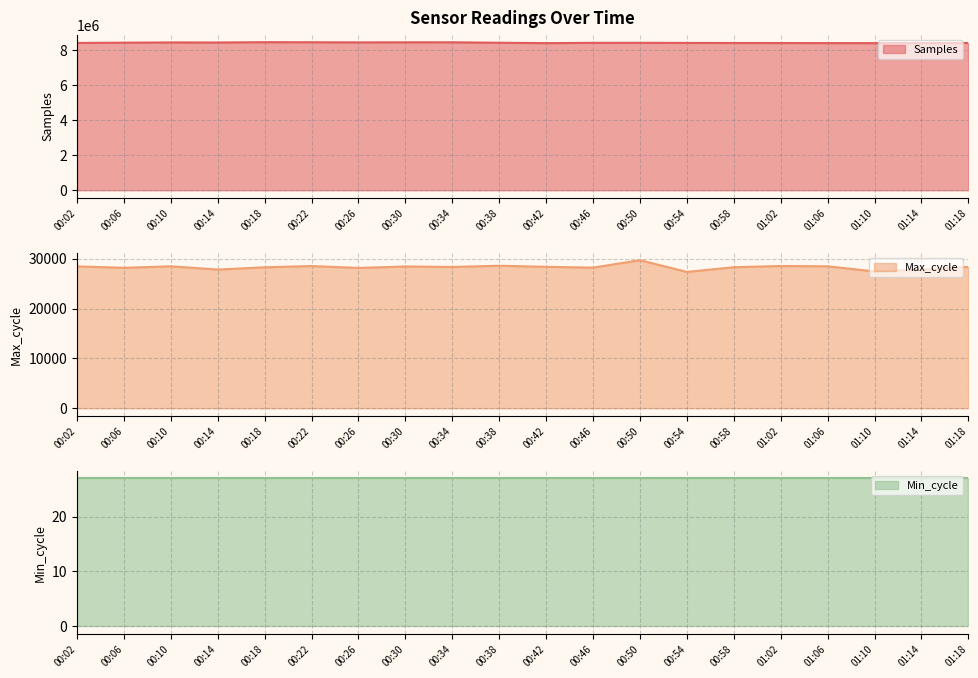

True or false: Samples and Max_cycle cross at least once.

False